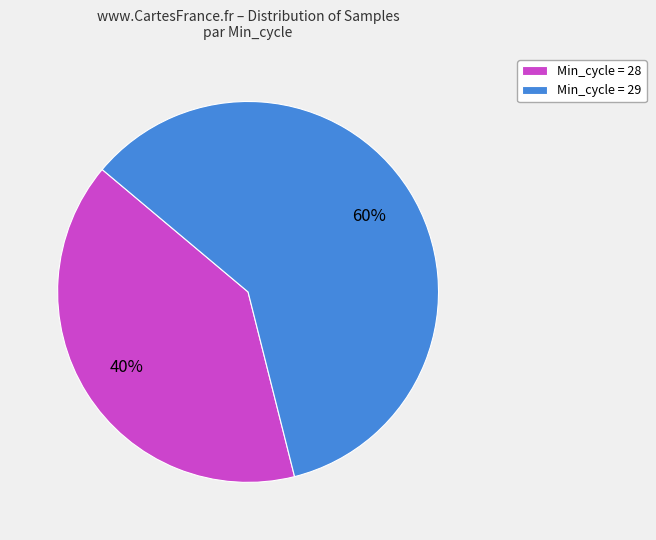

The Min_cycle = 29 slice represents 60% of the pie. True or false?

True